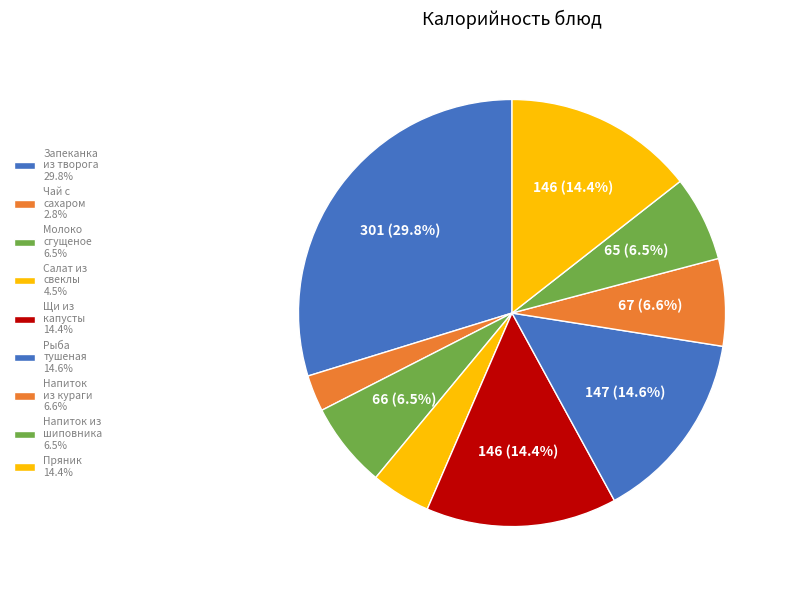

Does any single category account for the majority?

No